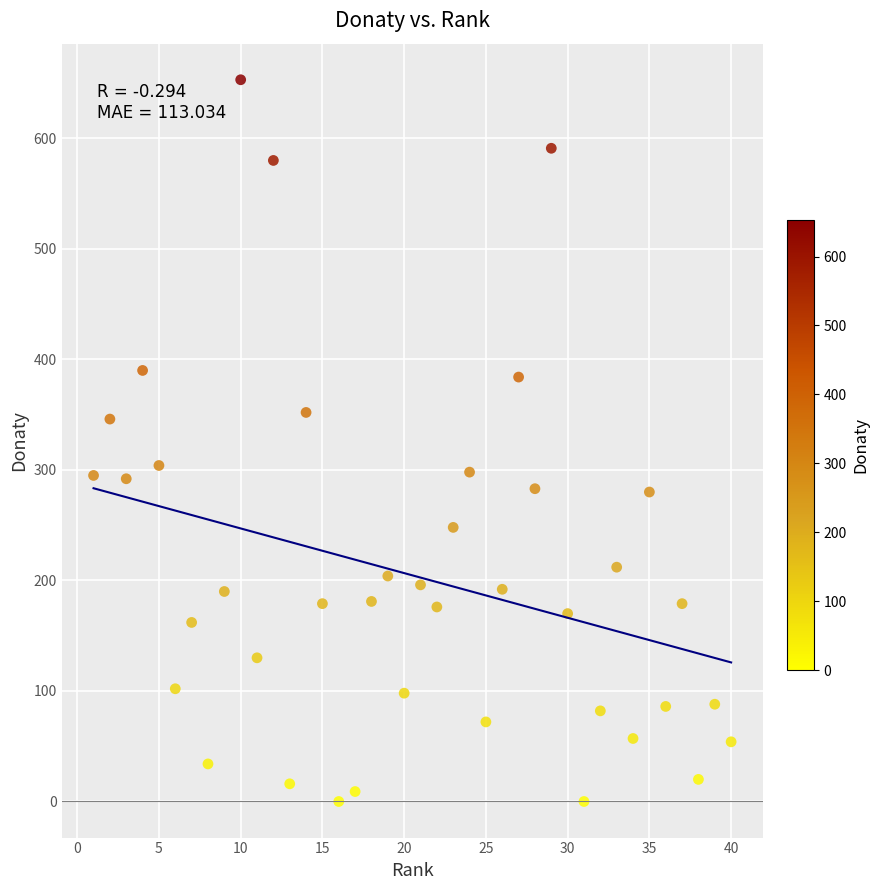

What is the range of Y values (max minus min)?

653